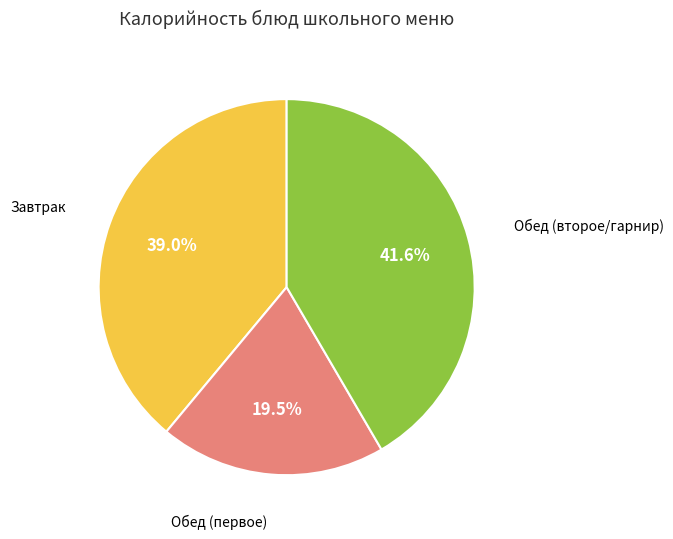

Is there any slice that represents more than half of the pie?

No